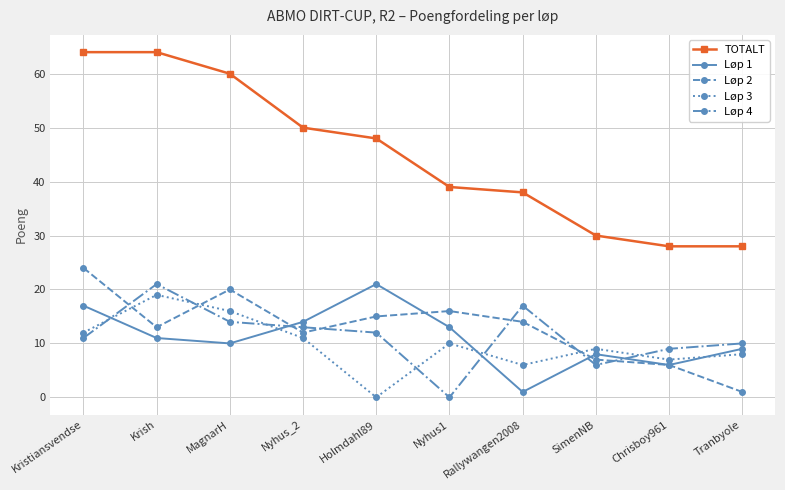

How many values in the Løp 4 series are below 12?

5